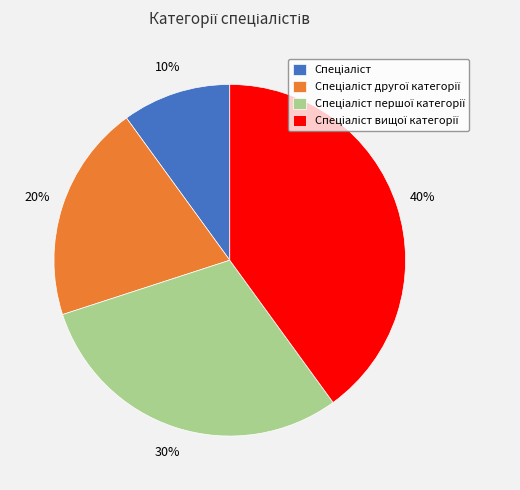

Count the number of slices in the pie.

4